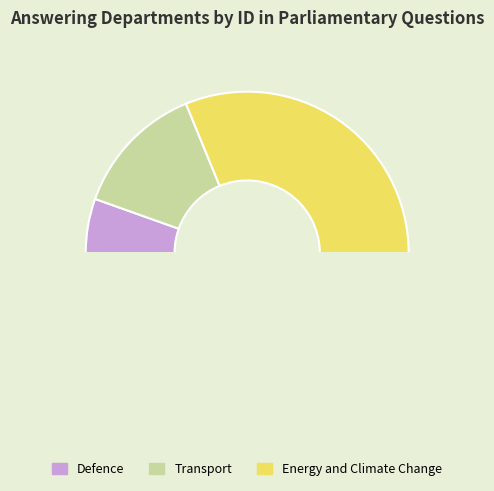

How many slices are in this pie chart?

4